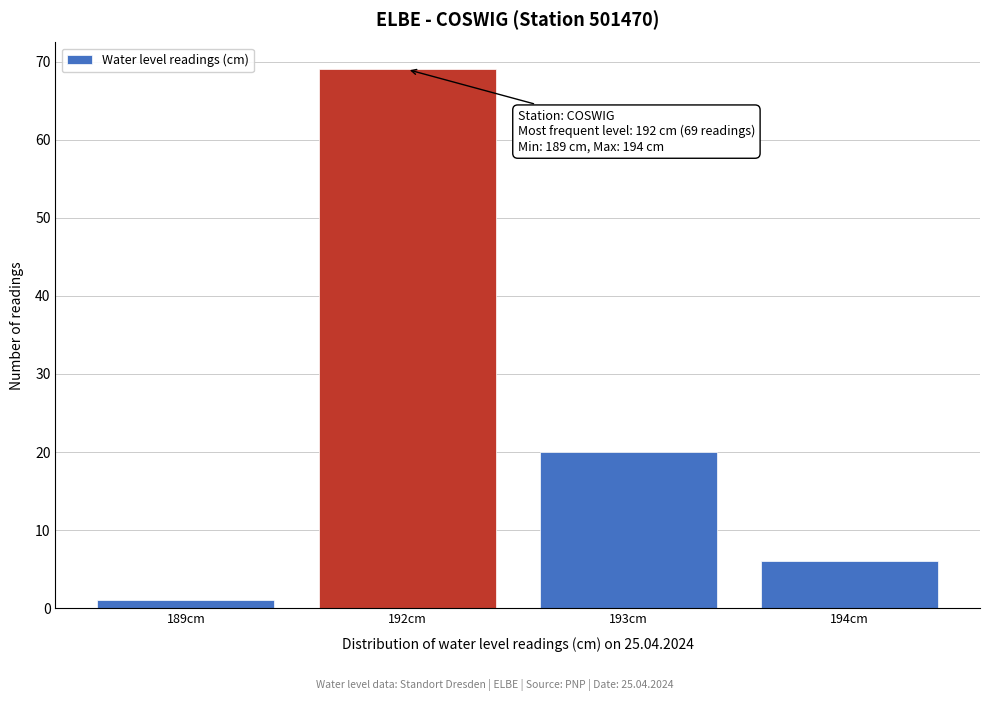

Reading left to right, list all the values displayed in this chart.

189cm=1	192cm=69	193cm=20	194cm=6